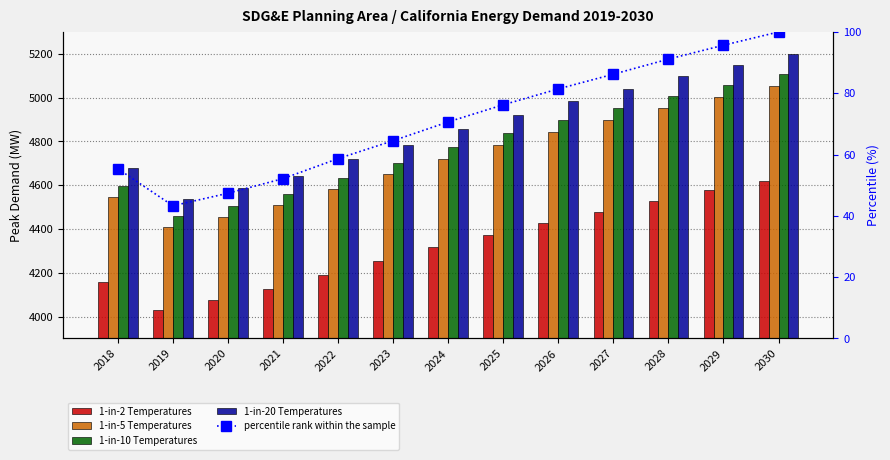

What is the difference between the highest and lowest values at 2027?

4952.9